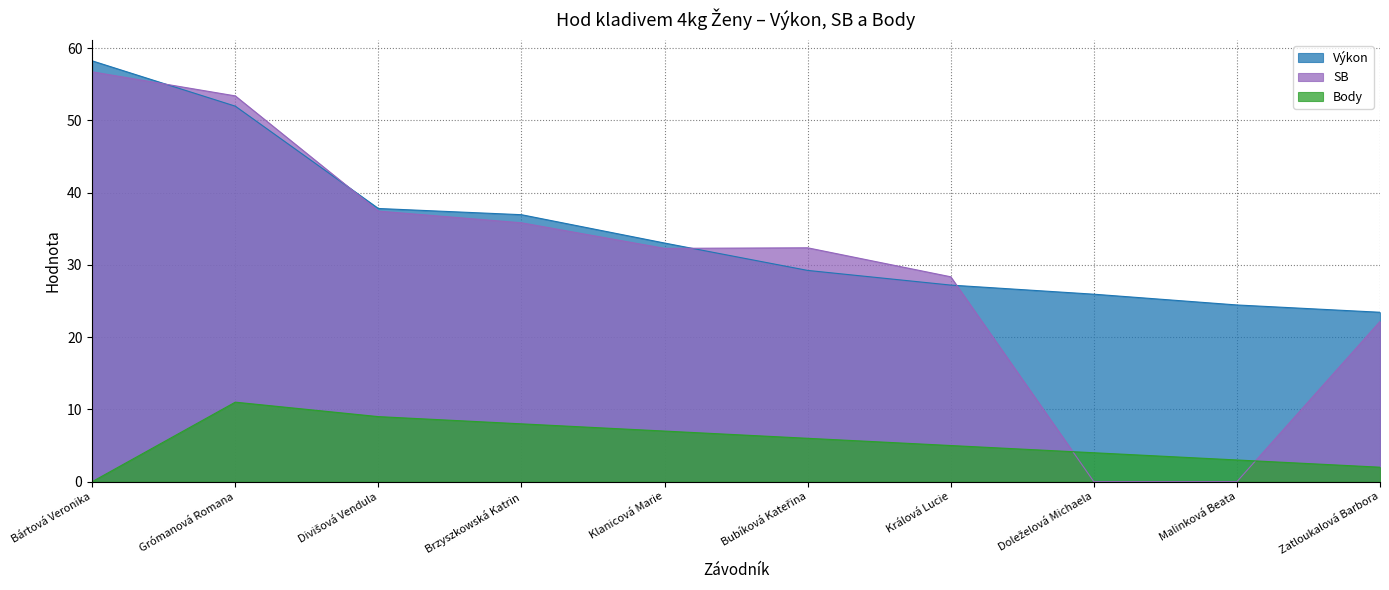

Reading left to right, transcribe all the data shown in this chart.

Výkon: 58.2	52.0	37.8	36.9	33.0	29.2	27.2	25.9	24.4	23.4
SB: 56.7	53.4	37.4	35.8	32.3	32.4	28.4	0.0	0.0	22.2
Body: 0.0	11.0	9.0	8.0	7.0	6.0	5.0	4.0	3.0	2.0